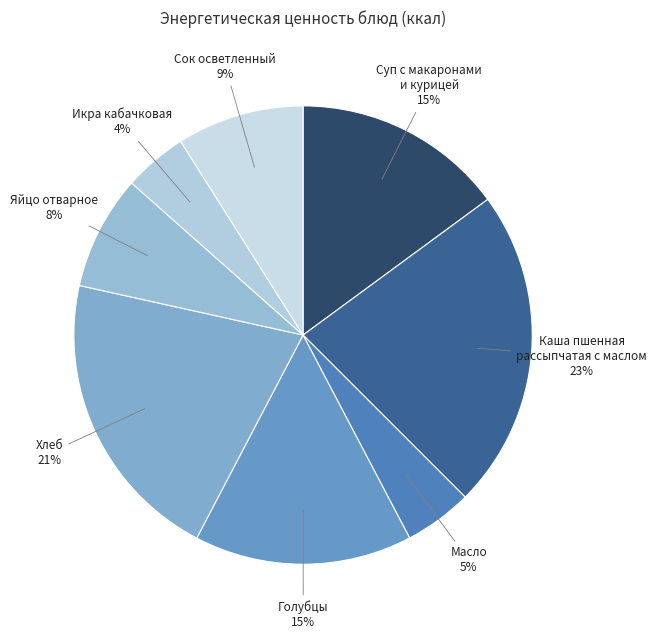

How many segments does this pie chart have?

8